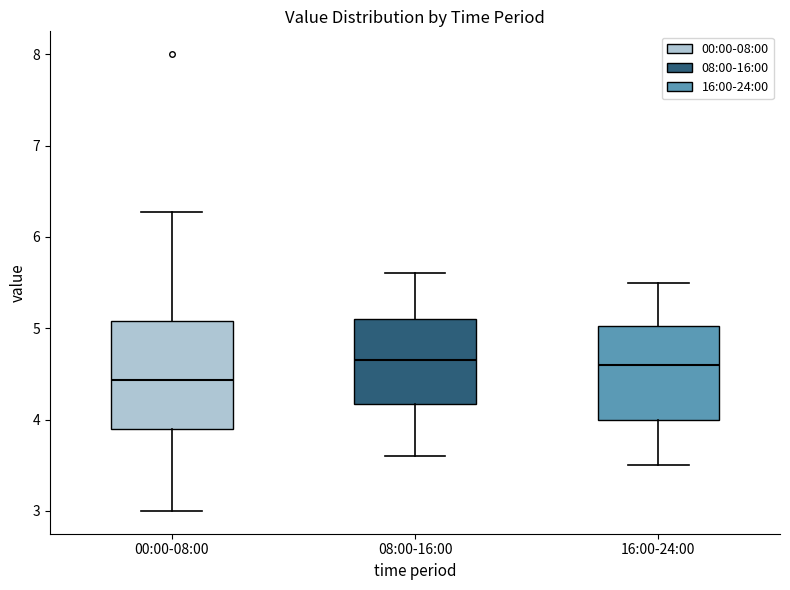

Reading left to right, read every box against the y-axis: the position of its median line, the range the box covers, and the ends of its whiskers. The values are not printed on the chart, so give them approximately, as read against the axis.

00:00-08:00: median 4.4, box 3.9 to 5.1, whiskers 3.0 to 6.3
08:00-16:00: median 4.7, box 4.2 to 5.1, whiskers 3.6 to 5.6
16:00-24:00: median 4.6, box 4.0 to 5.0, whiskers 3.5 to 5.5